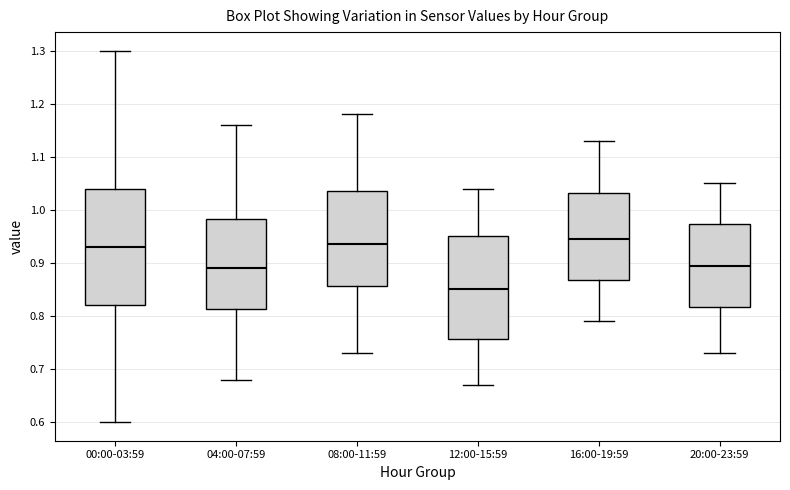

Reading left to right, read every box against the y-axis: the position of its median line, the range the box covers, and the ends of its whiskers. The values are not printed on the chart, so give them approximately, as read against the axis.

00:00-03:59: median 0.93, box 0.82 to 1.04, whiskers 0.60 to 1.30
04:00-07:59: median 0.89, box 0.81 to 0.98, whiskers 0.68 to 1.16
08:00-11:59: median 0.94, box 0.86 to 1.04, whiskers 0.73 to 1.18
12:00-15:59: median 0.85, box 0.76 to 0.95, whiskers 0.67 to 1.04
16:00-19:59: median 0.95, box 0.87 to 1.03, whiskers 0.79 to 1.13
20:00-23:59: median 0.90, box 0.82 to 0.97, whiskers 0.73 to 1.05